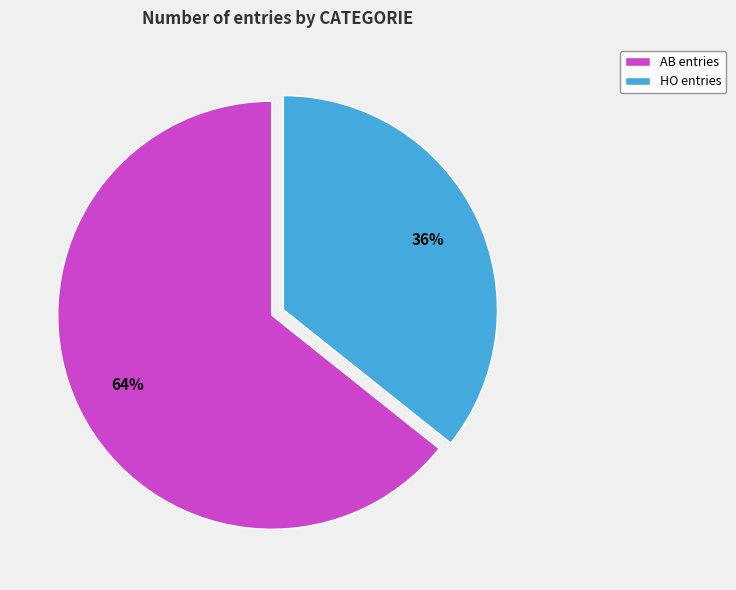

How many segments does this pie chart have?

2